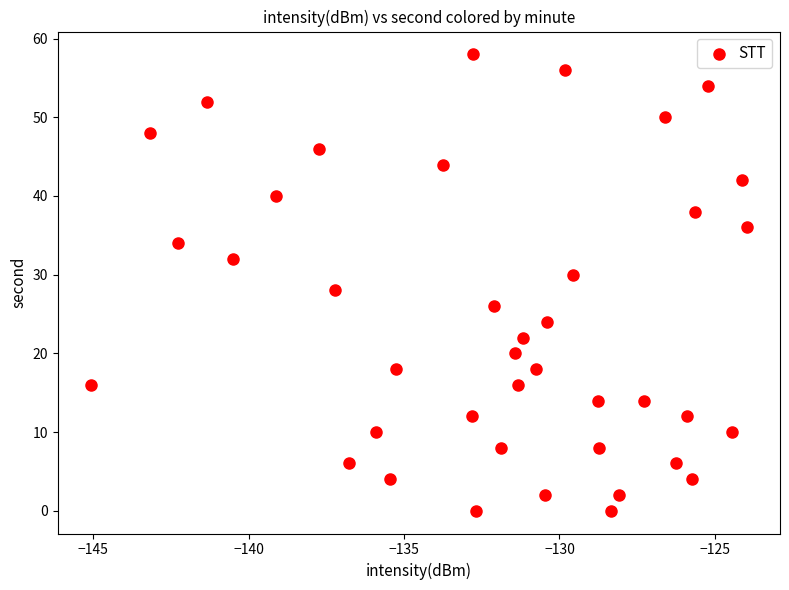

What is the range of Y values (max minus min)?

58